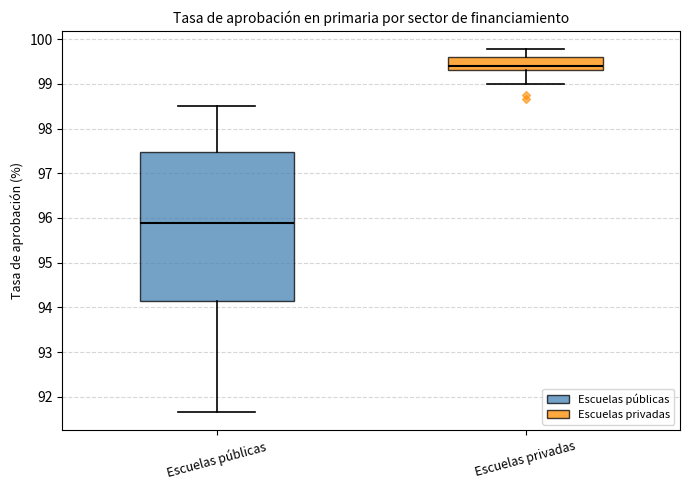

Which box's median line is the highest?

Escuelas privadas